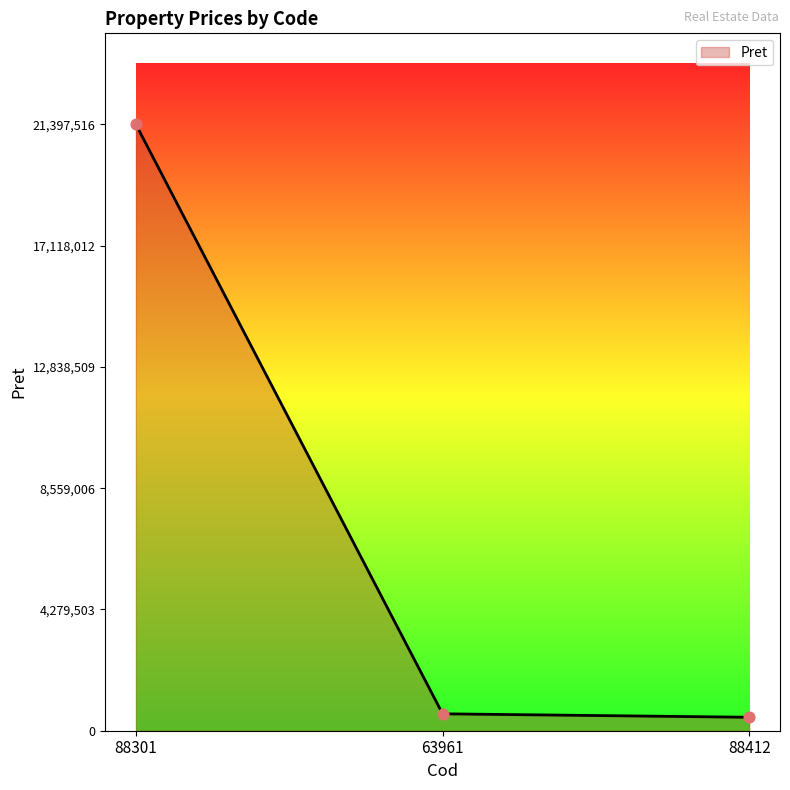

What is the change in value from 88301 to 63961?

-20800869.0